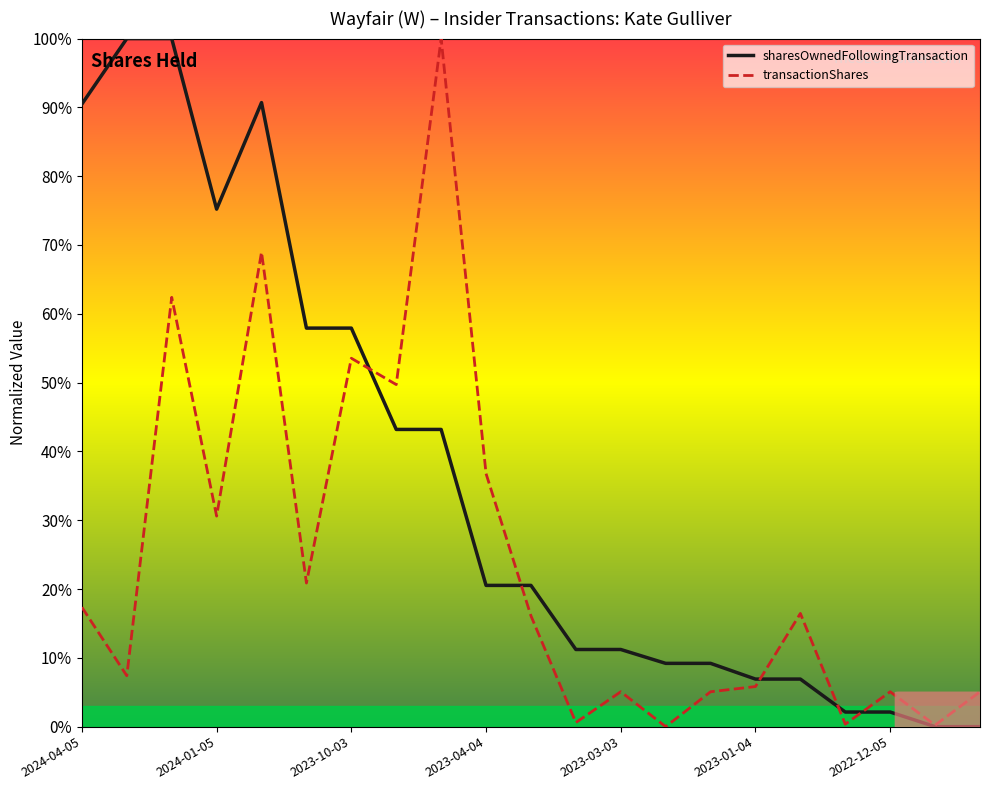

At 2023-03-03, list the series in order from smallest to largest.

transactionShares, sharesOwnedFollowingTransaction